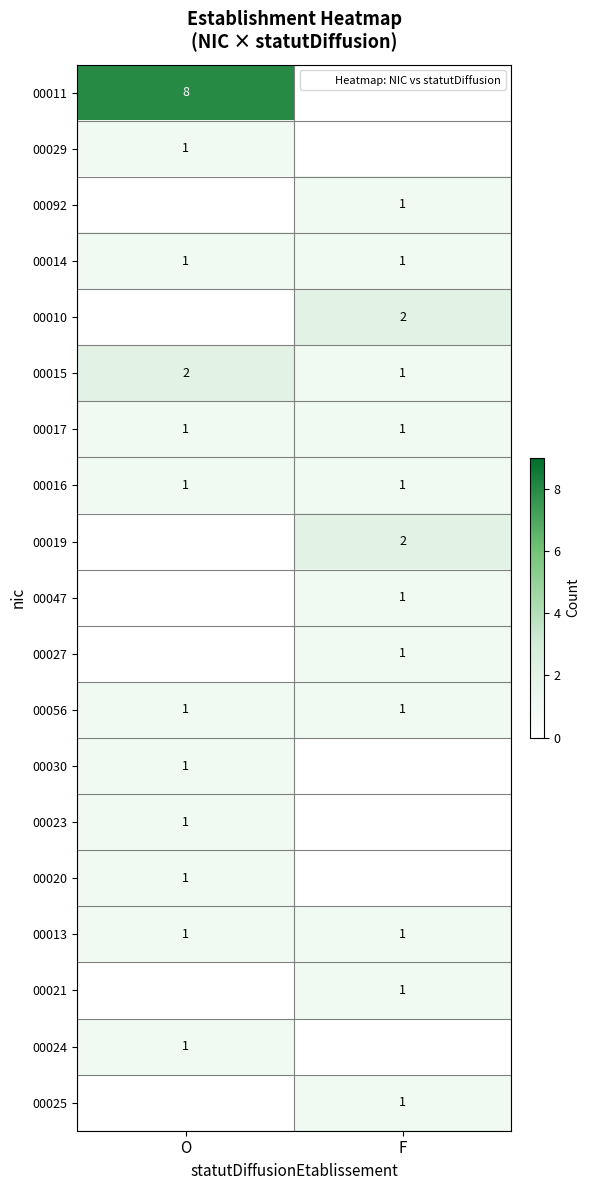

The 00019 series shows 2 at F. True or false?

True